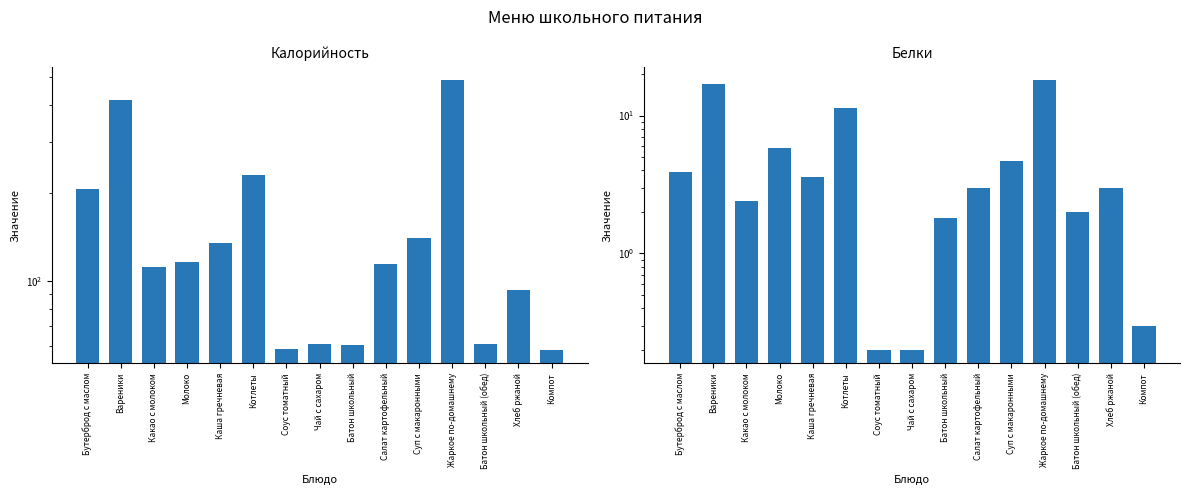

Reading right to left, transcribe all the data shown in this chart.

Калорийность: 58.1	93.0	61.0	487.0	140.0	114.0	60.2	60.7	58.4	231.3	135.1	116.4	112.0	417.0	205.8
Белки: 0.3	3.0	2.0	18.0	4.7	3.0	1.8	0.2	0.2	11.3	3.6	5.8	2.4	17.0	3.9